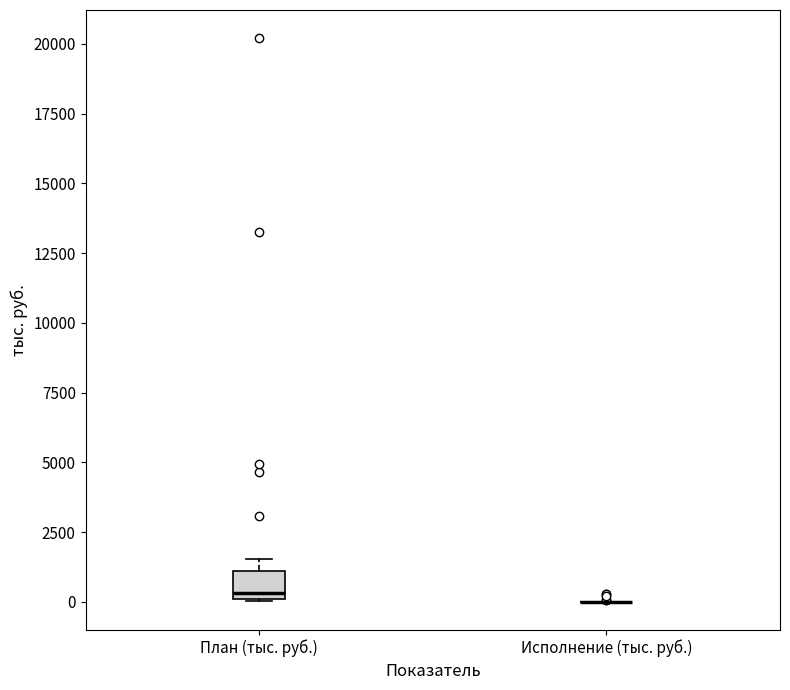

Reading left to right, transcribe this box plot: for each box, give where its median line is, the range the box spans, and where its two whiskers end, as read against the y-axis. The values are not printed on the chart, so give them approximately, as read against the axis.

План (тыс. руб.): median 500, box 0 to 1000, whiskers 0 to 1500
Исполнение (тыс. руб.): box collapsed to a line at 0, whiskers 0 to 0